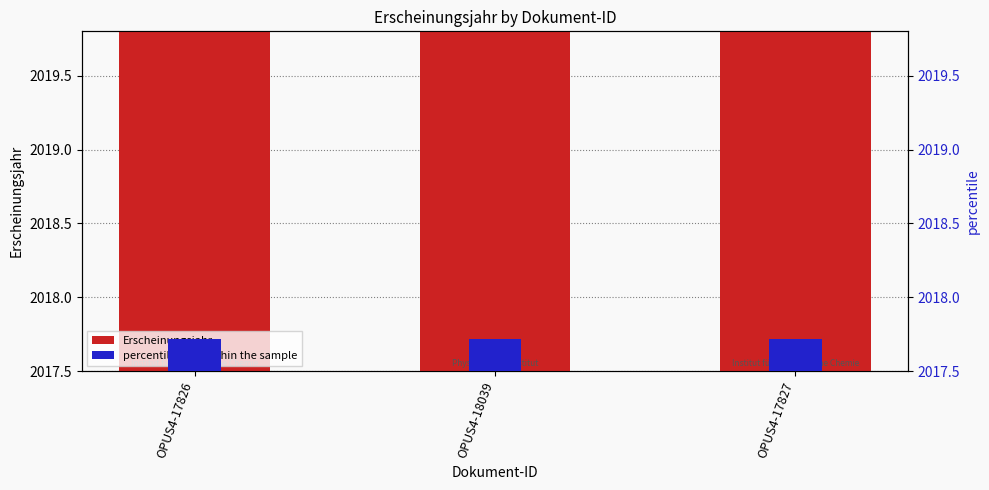

Which category has the lowest value in the percentile rank within the sample series?

OPUS4-17826